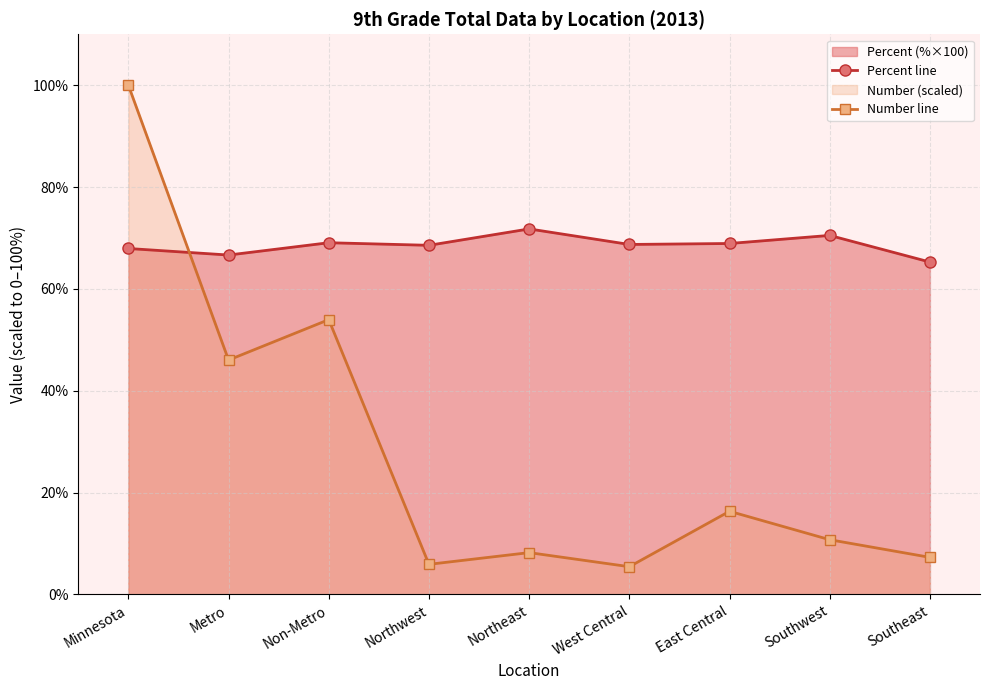

Reading left to right, what are all the values shown in this chart?

Percent line: 67.9	66.7	69.1	68.6	71.8	68.7	68.9	70.5	65.3
Number line: 100.0	46.0	54.0	5.9	8.2	5.5	16.3	10.8	7.3